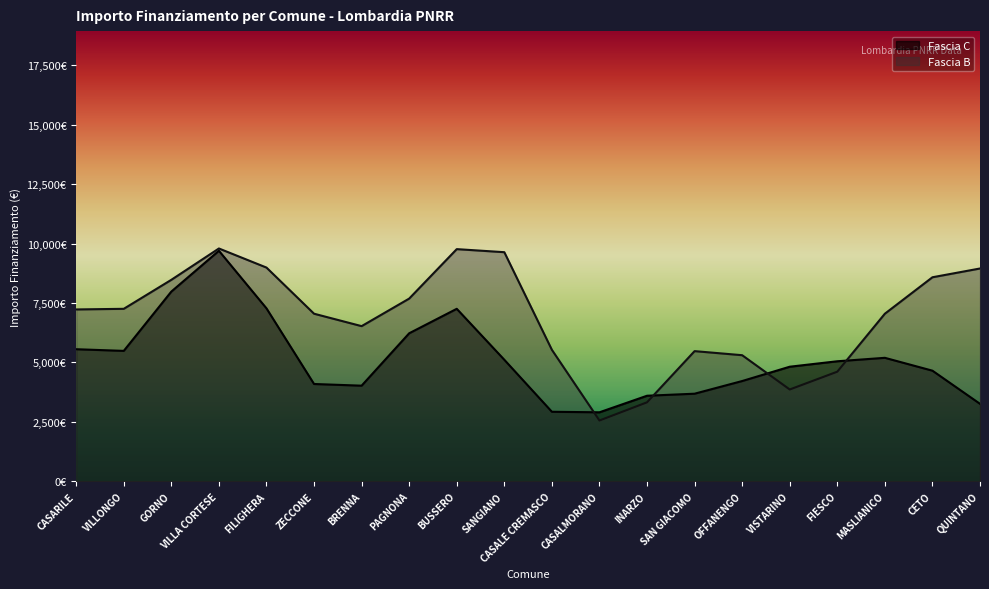

Which series has the widest spread of values?

Fascia B